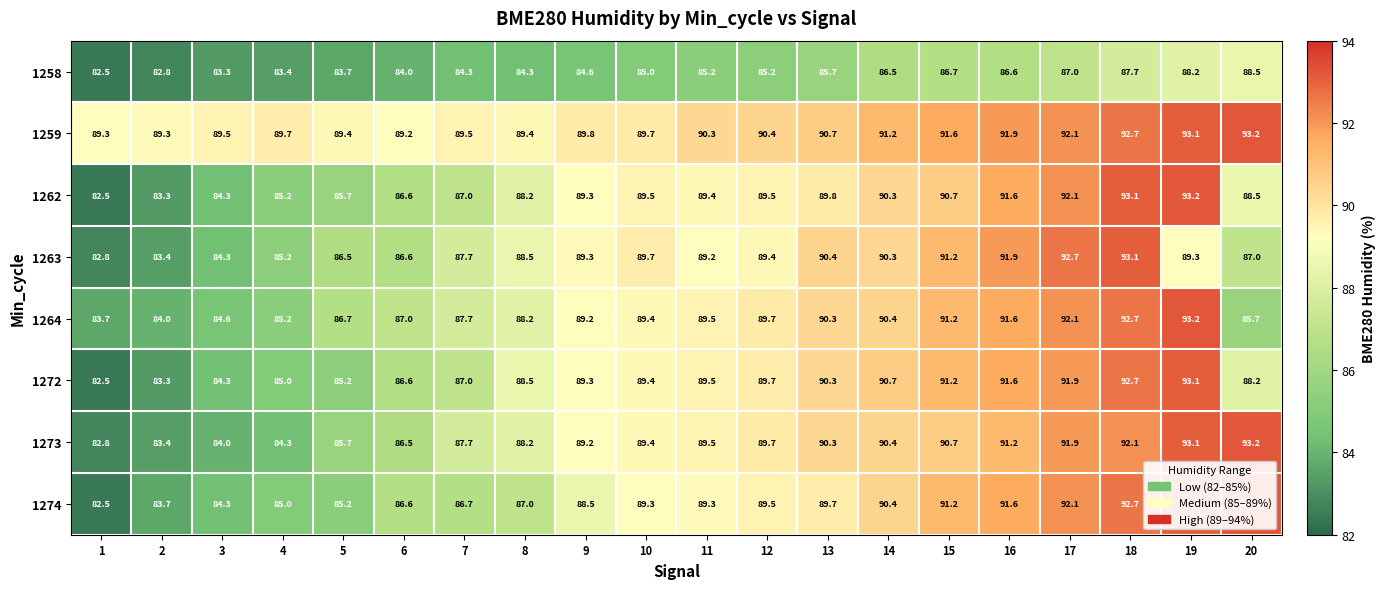

What is the greatest value displayed?

93.2